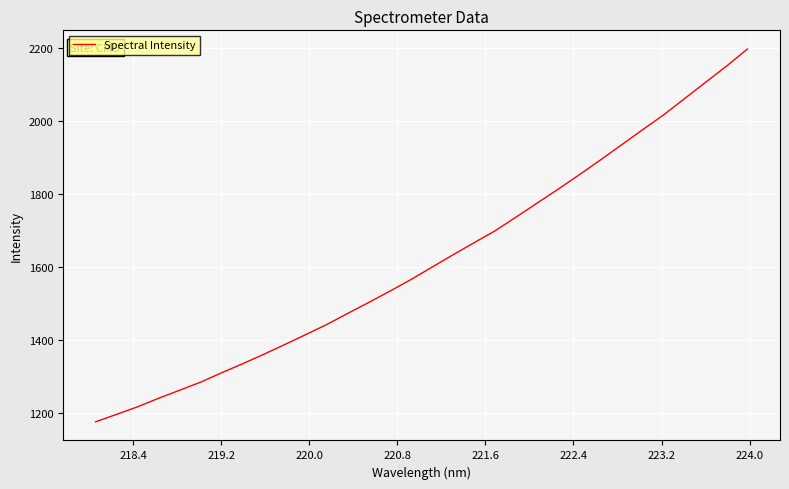

What is the minimum value shown in the chart?

1175.4